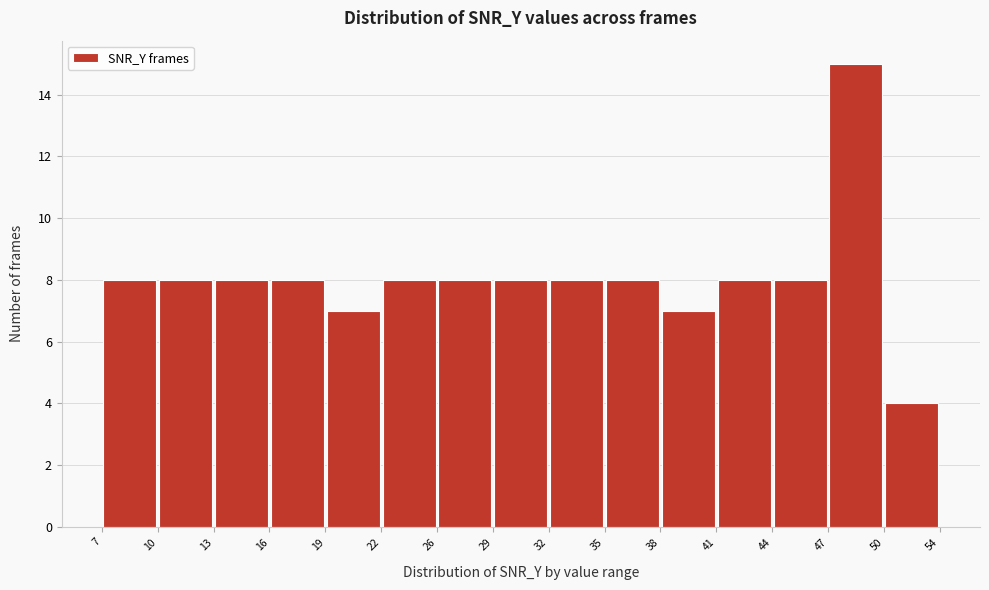

How tall is the bar that spans 26 to 29 on the x-axis? The values are not printed on the chart, so give them approximately, as read against the axis.

8